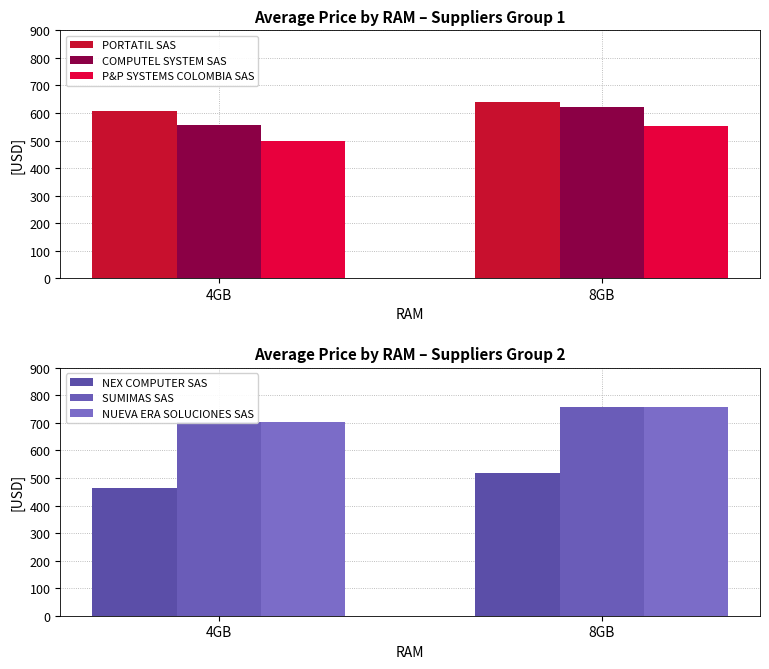

At how many categories does at least one series exceed 715?

1